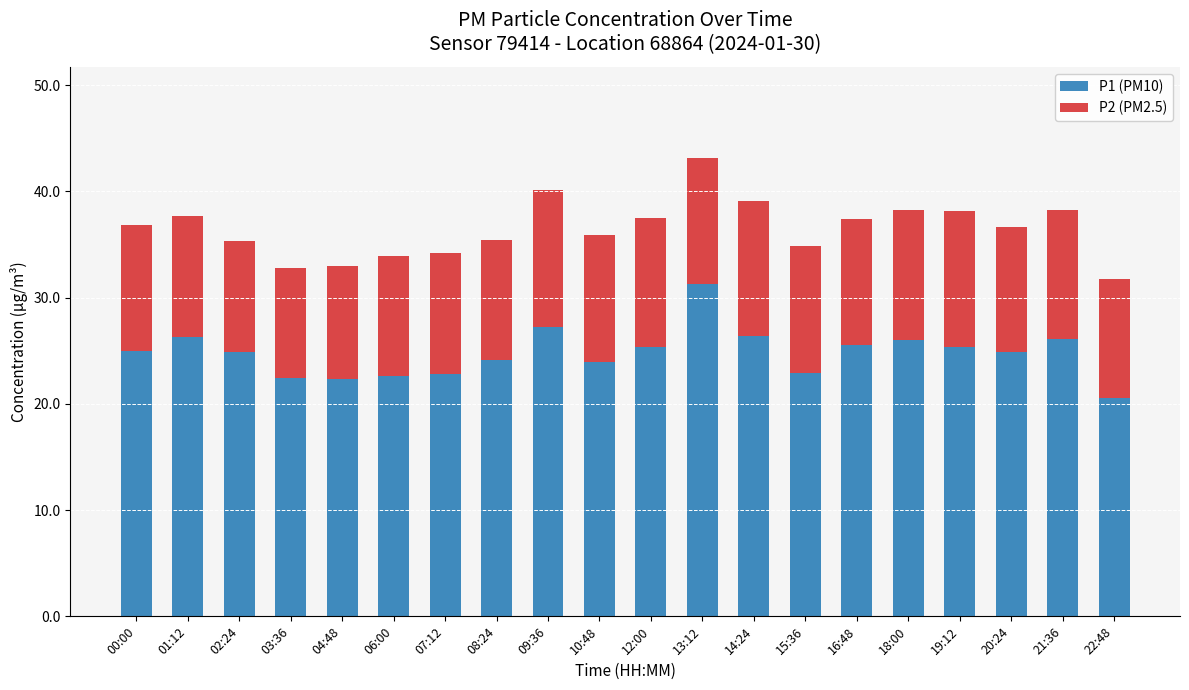

What is the difference between the second highest and minimum values in the P1 (PM10) series?

6.6